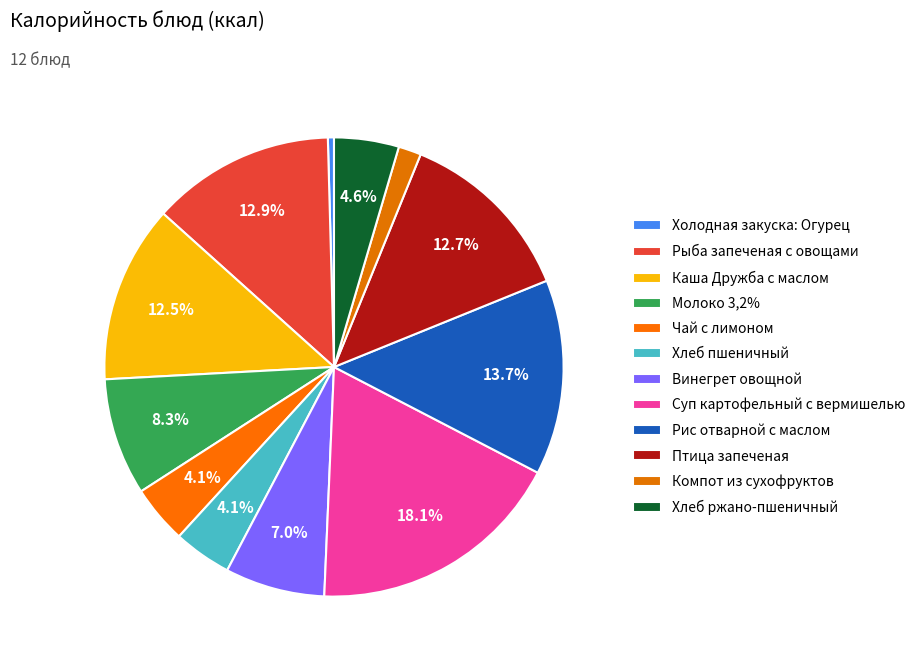

How many segments does this pie chart have?

12